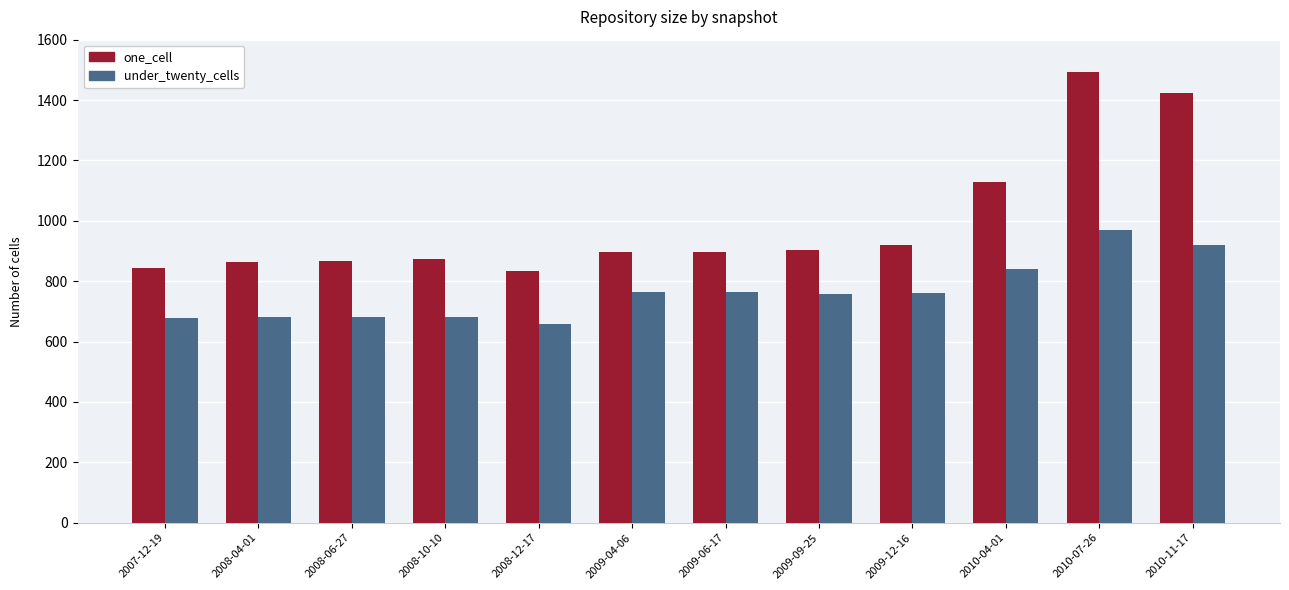

What is the difference between the maximum and minimum values in the one_cell series?

658